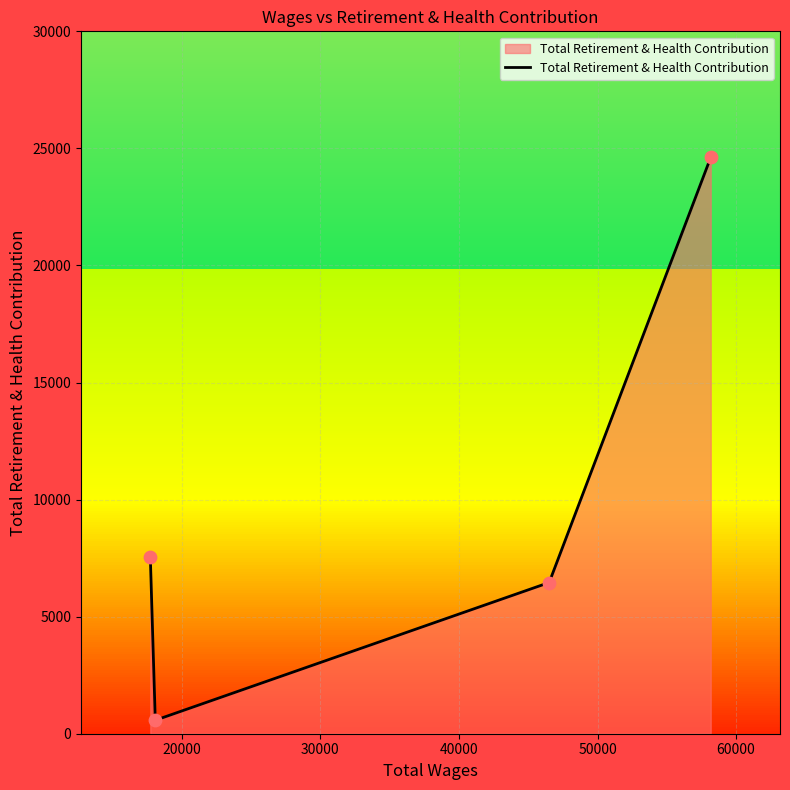

Between 20000 and 40000, which is larger?

40000